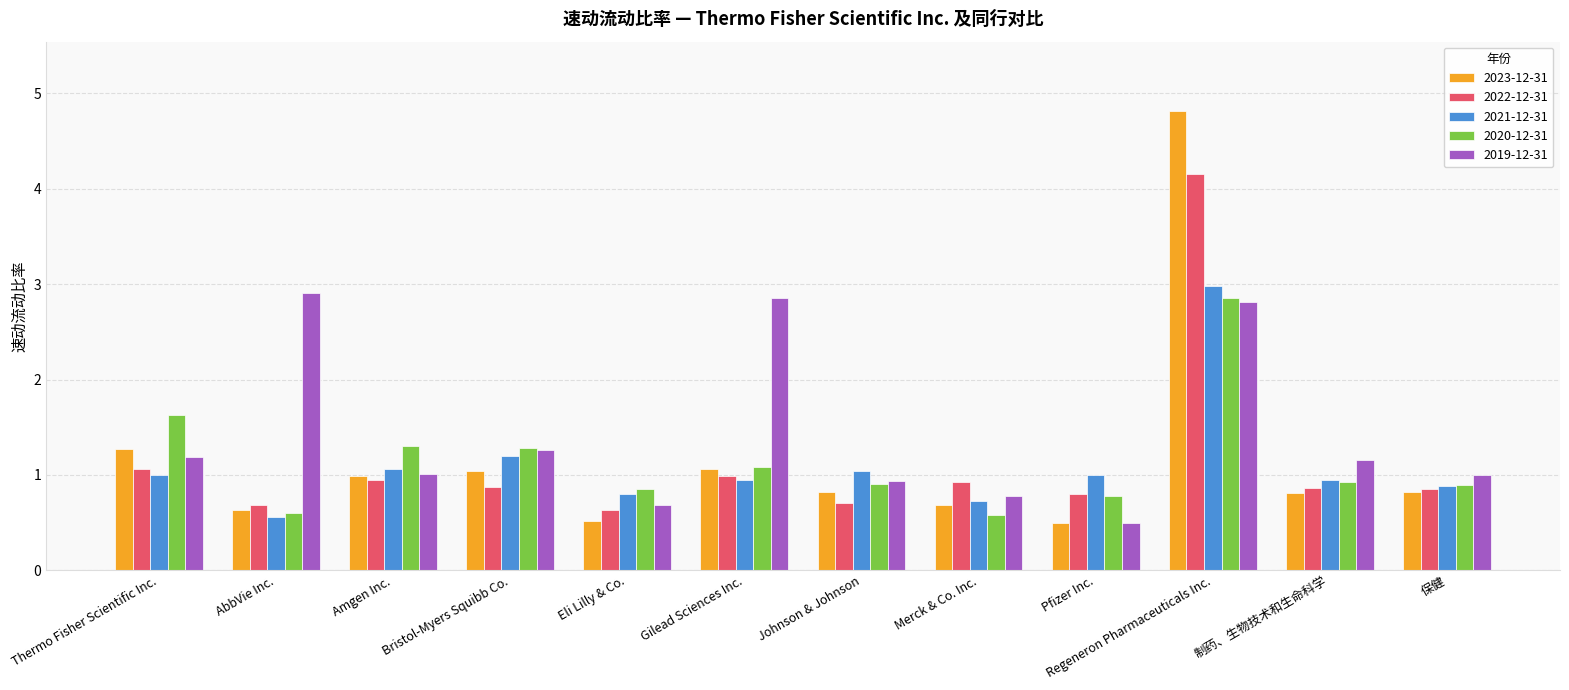

The 2023-12-31 series shows 0.8 at Eli Lilly & Co.. True or false?

False